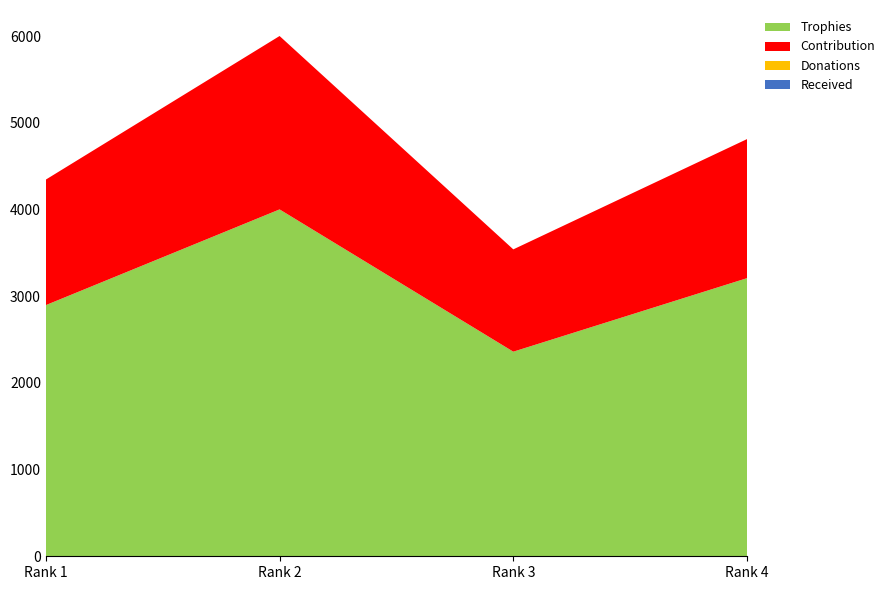

Reading right to left, what are all the values shown in this chart?

Trophies: 3208	2360	4001	2897
Contribution: 1604	1180	2000	1448
Donations: 0	0	0	0
Received: 0	0	0	0